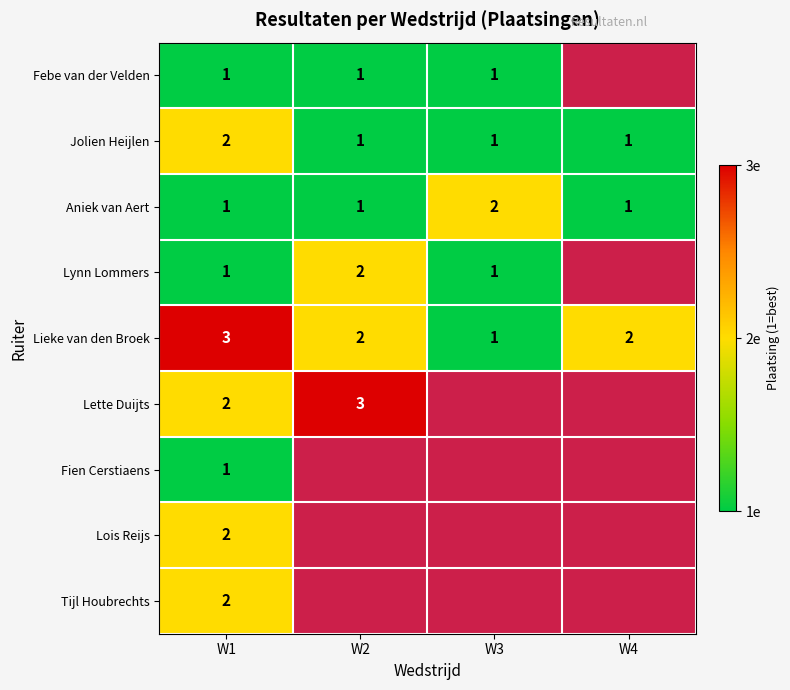

Is it true that Lieke van den Broek (sel) equals 1 at W2?

False